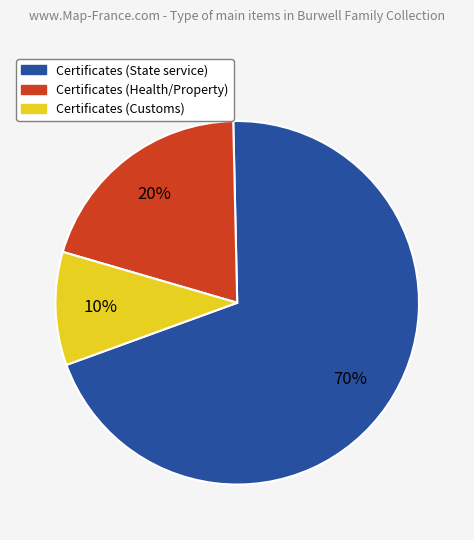

Combined, do Certificates (Customs) and Certificates (Health/Property) account for over 50%?

No